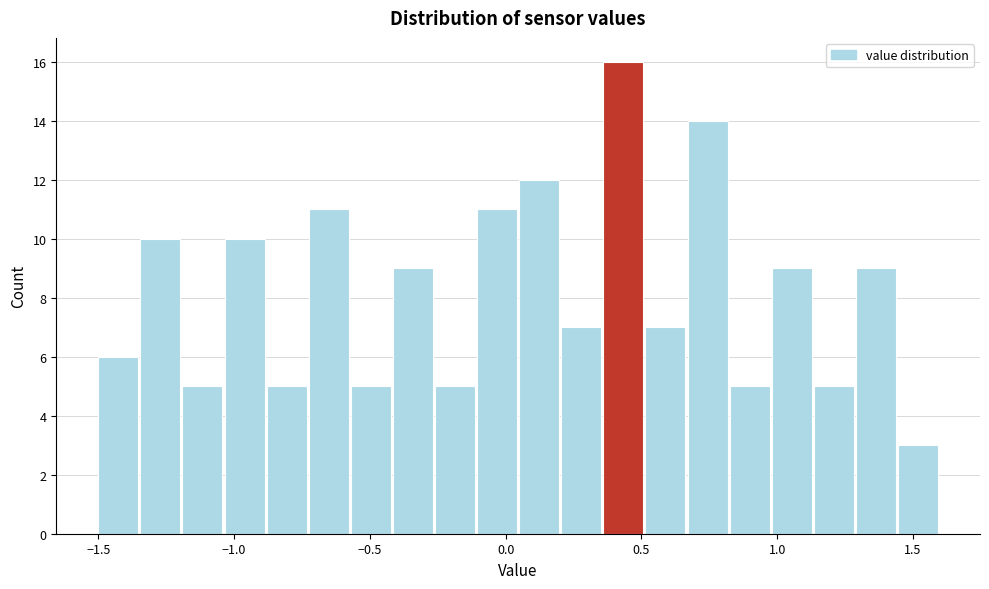

Read against the x-axis, roughly where is the centre of the tallest bar?

0.45